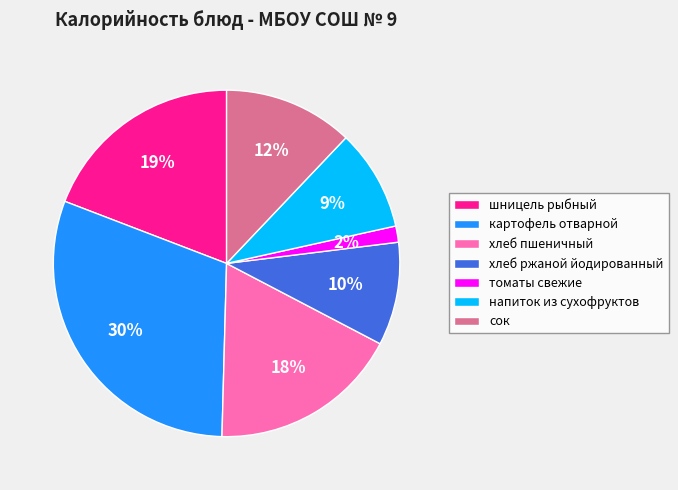

Which category has the smallest portion of the pie?

томаты свежие